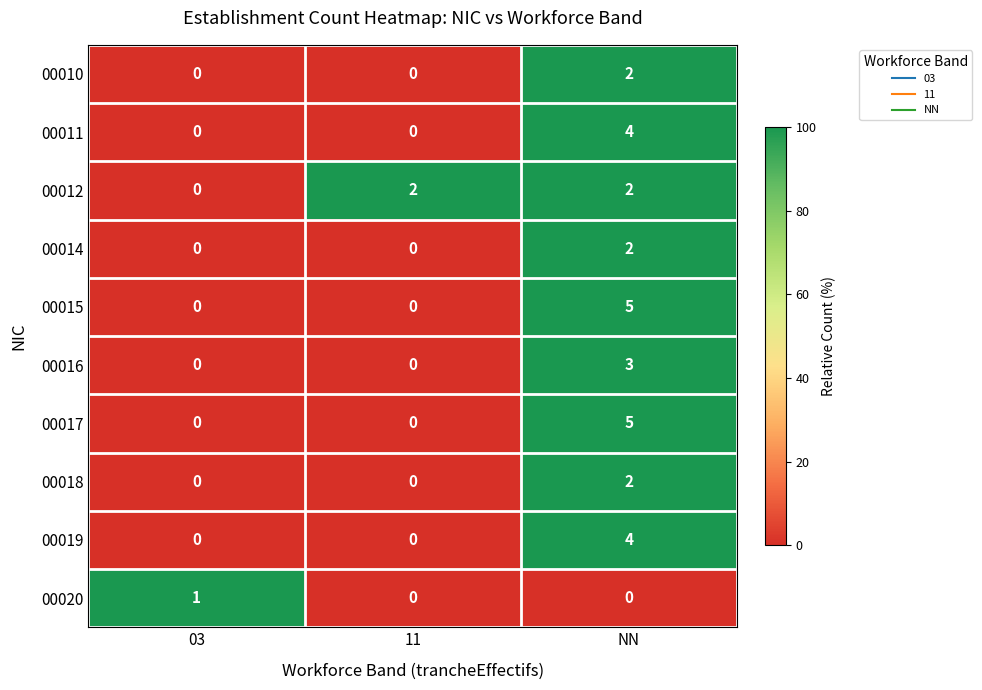

The value of 00019 at NN is 6. True or false?

False